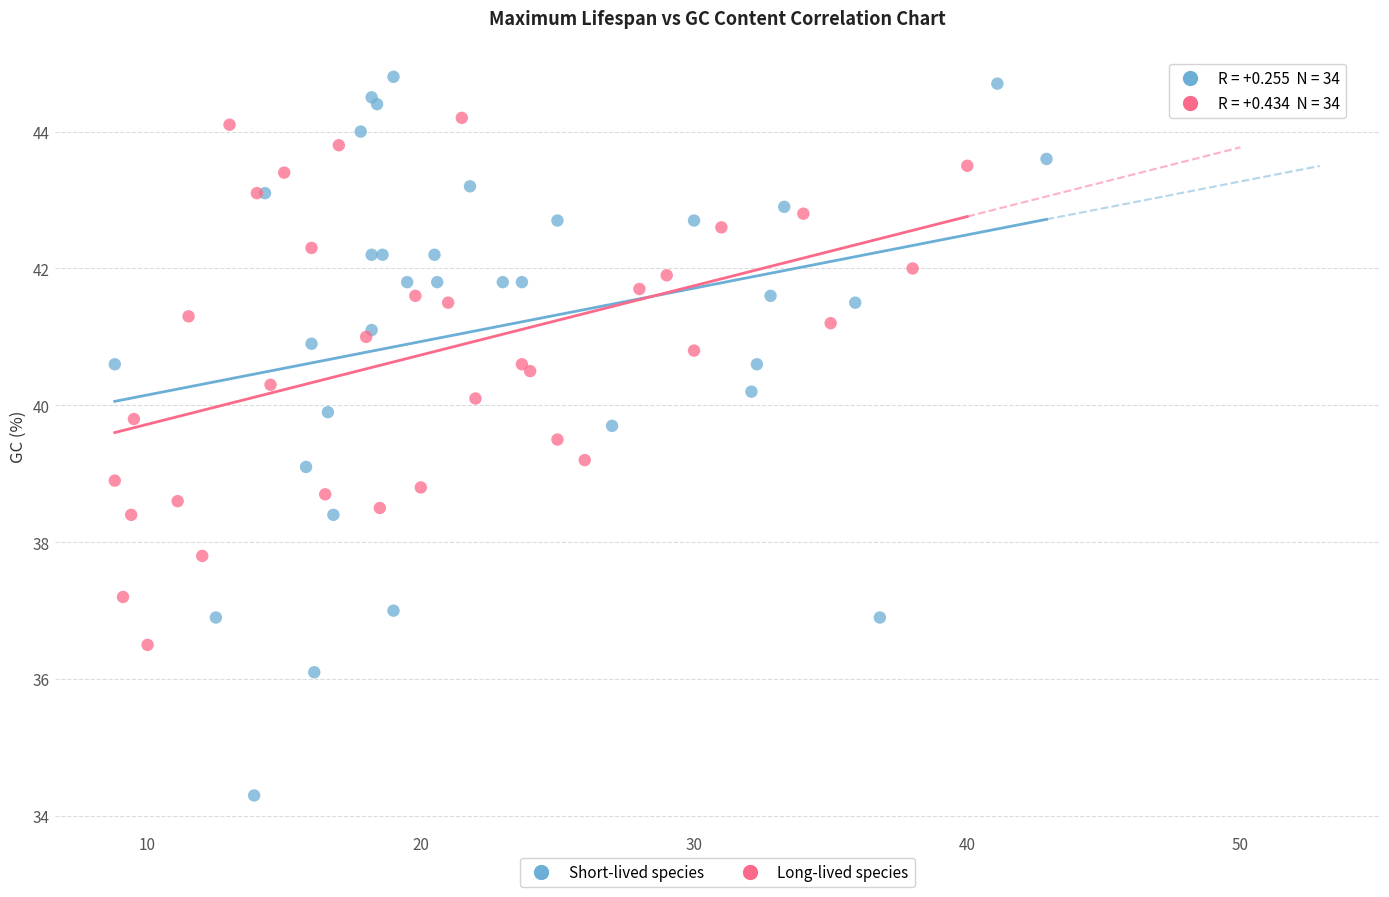

Which series contains the highest Y value?

Short-lived species